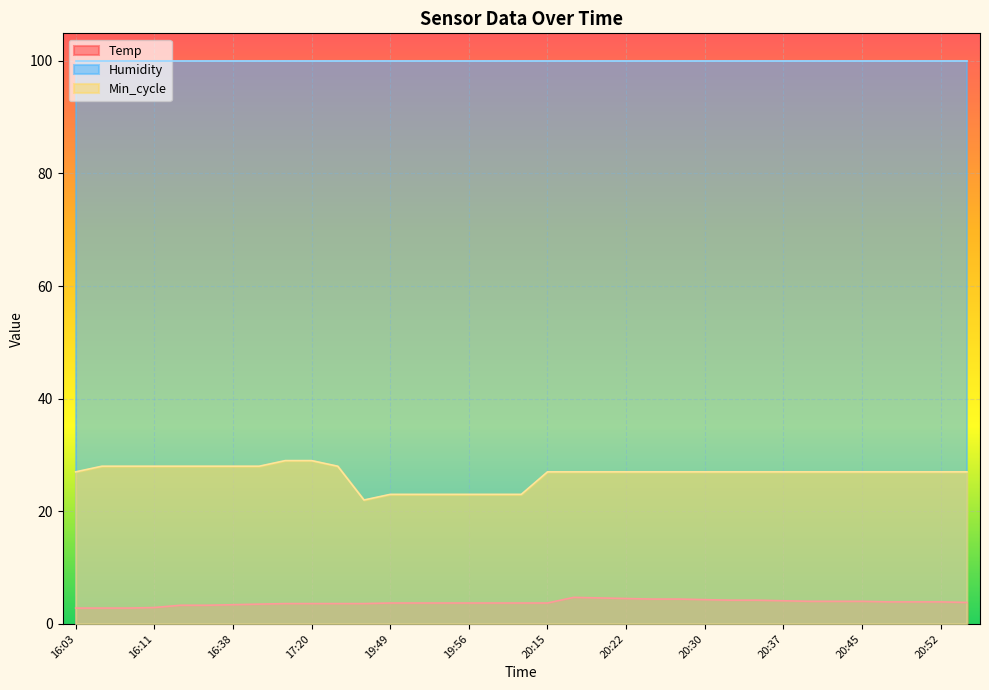

Is the value of Temp at 20:55 greater than the value of Min_cycle at 16:03?

No